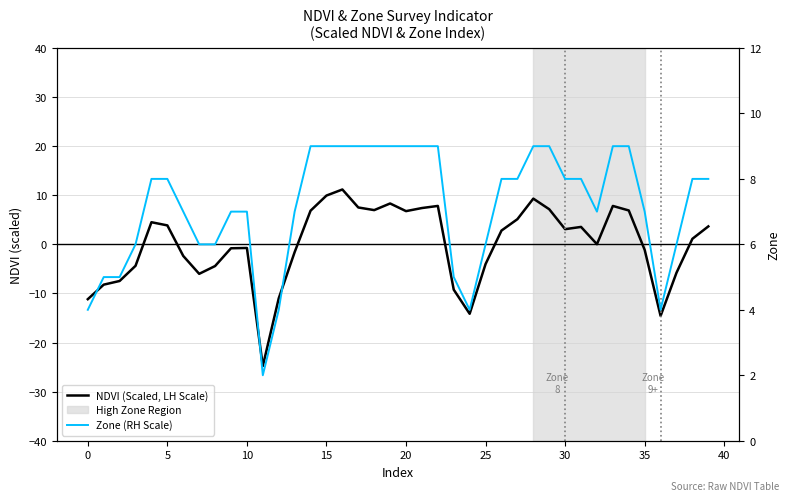

What is the difference between the Zone (RH Scale) values at 20 and 36?

5.0